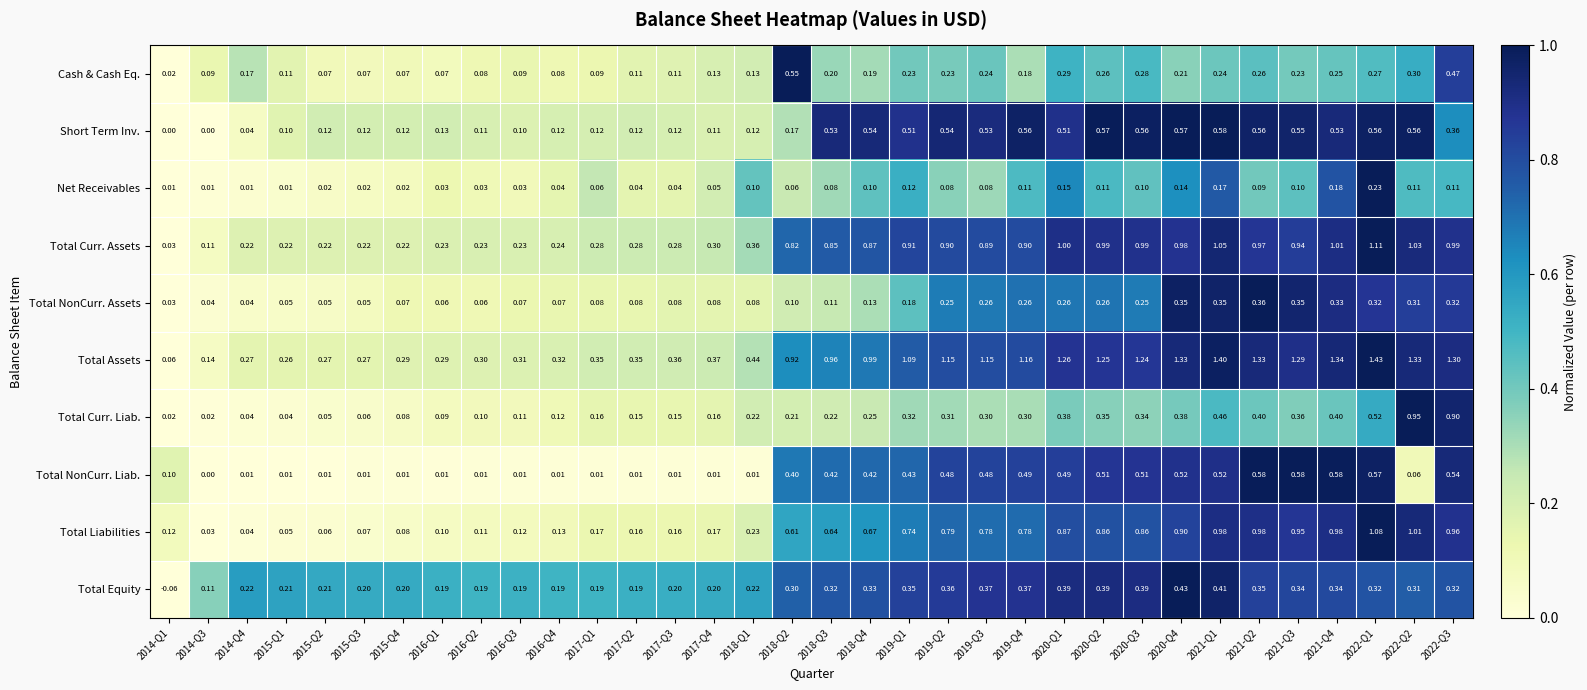

Which series has the largest total across all categories?

Total Assets